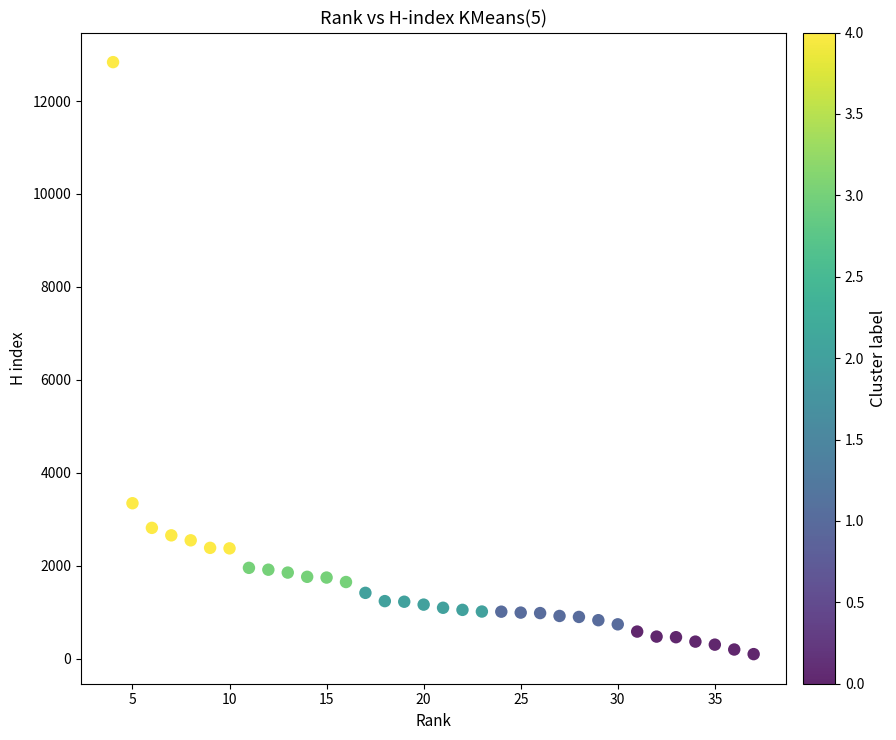

What Y value in the scatter plot is closest to 6469?

3348